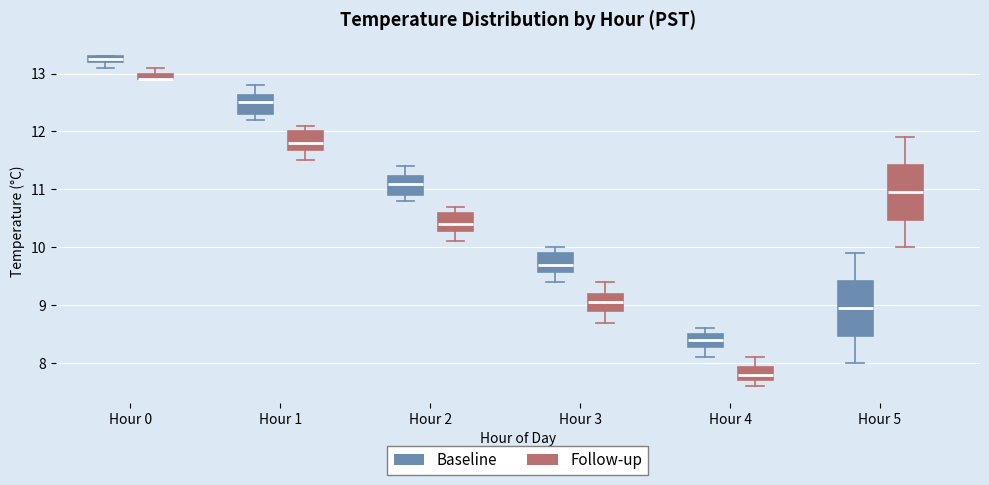

Where does the upper whisker of the box for Hour 1 (Baseline) end on the y-axis? The values are not printed on the chart, so give them approximately, as read against the axis.

12.8